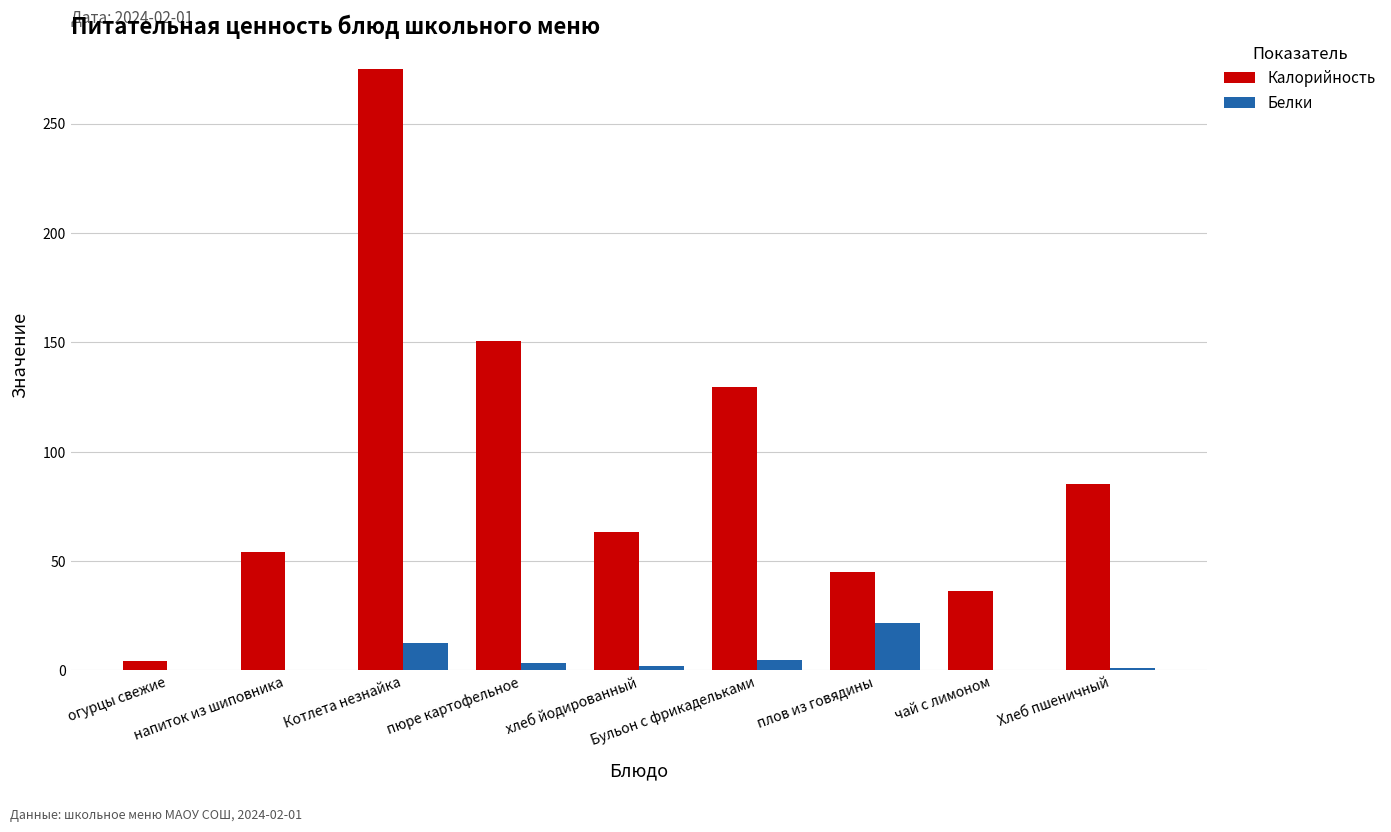

What is the sum of all Калорийность values?

842.9